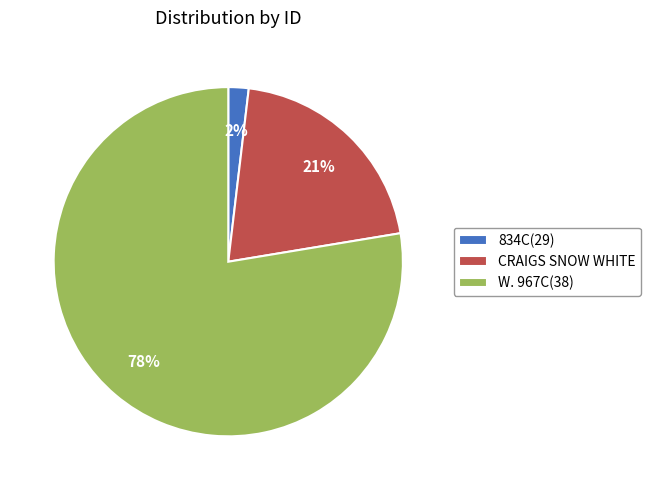

Does CRAIGS SNOW WHITE account for over 50% of the chart?

No